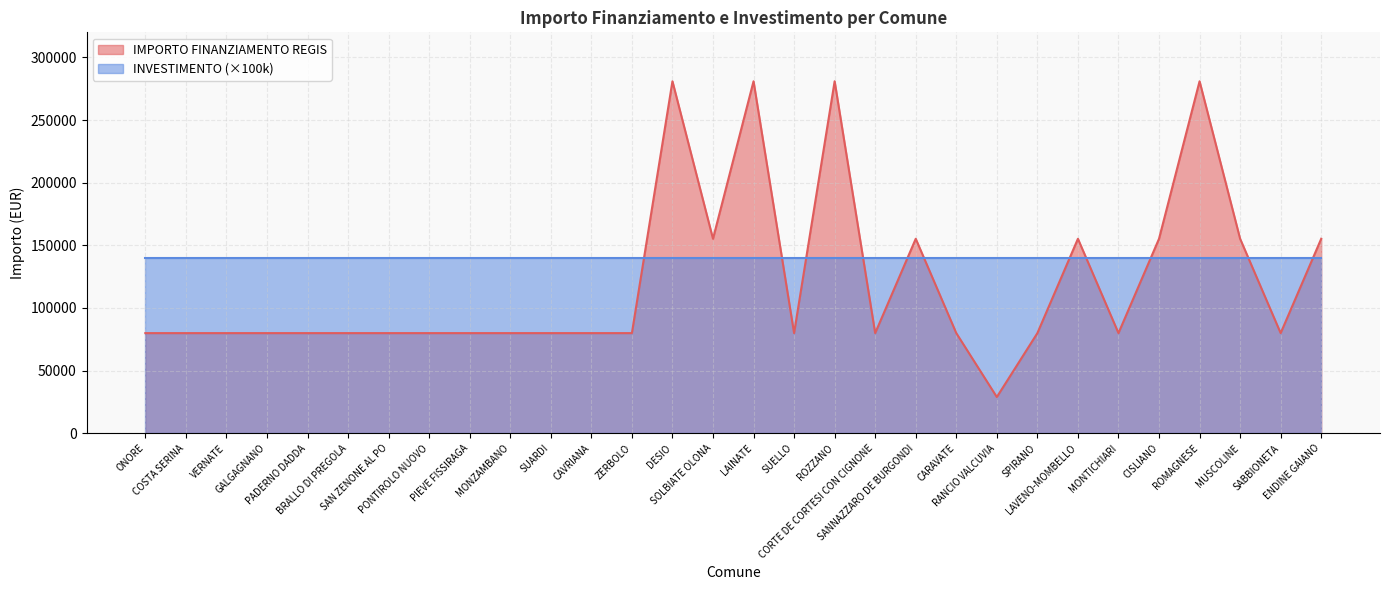

Reading right to left, extract all data points from this chart.

ENDINE GAIANO=155234	SABBIONETA=79922	MUSCOLINE=155234	ROMAGNESE=280932	CISLIANO=155234	MONTICHIARI=79922	LAVENO-MOMBELLO=155234	SPIRANO=79922	RANCIO VALCUVIA=28902	CARAVATE=79922	SANNAZZARO DE BURGONDI=155234	CORTE DE CORTESI CON CIGNONE=79922	ROZZANO=280932	SUELLO=79922	LAINATE=280932	SOLBIATE OLONA=155234	DESIO=280932	ZERBOLO=79922	CAVRIANA=79922	SUARDI=79922	MONZAMBANO=79922	PIEVE FISSIRAGA=79922	PONTIROLO NUOVO=79922	SAN ZENONE AL PO=79922	BRALLO DI PREGOLA=79922	PADERNO DADDA=79922	GALGAGNANO=79922	VERNATE=79922	COSTA SERINA=79922	ONORE=79922